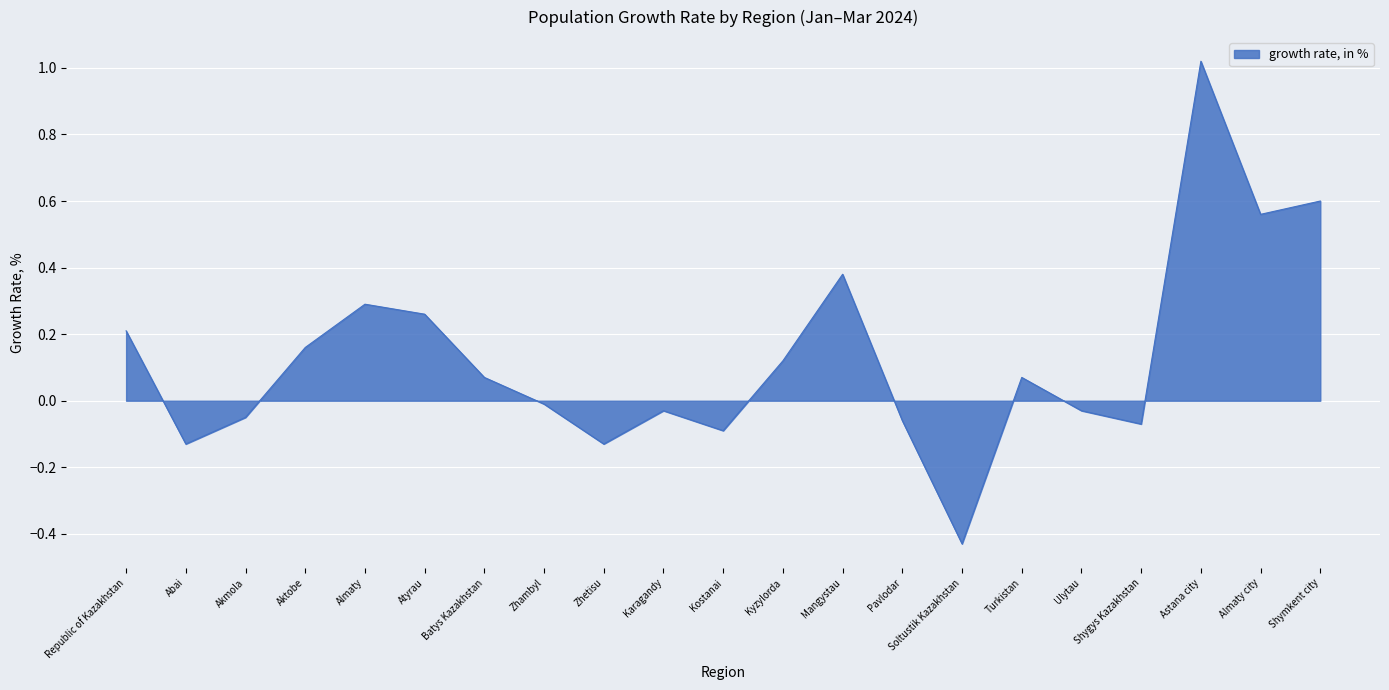

How many interior local valleys (lower than both neighbors) does the data have?

6